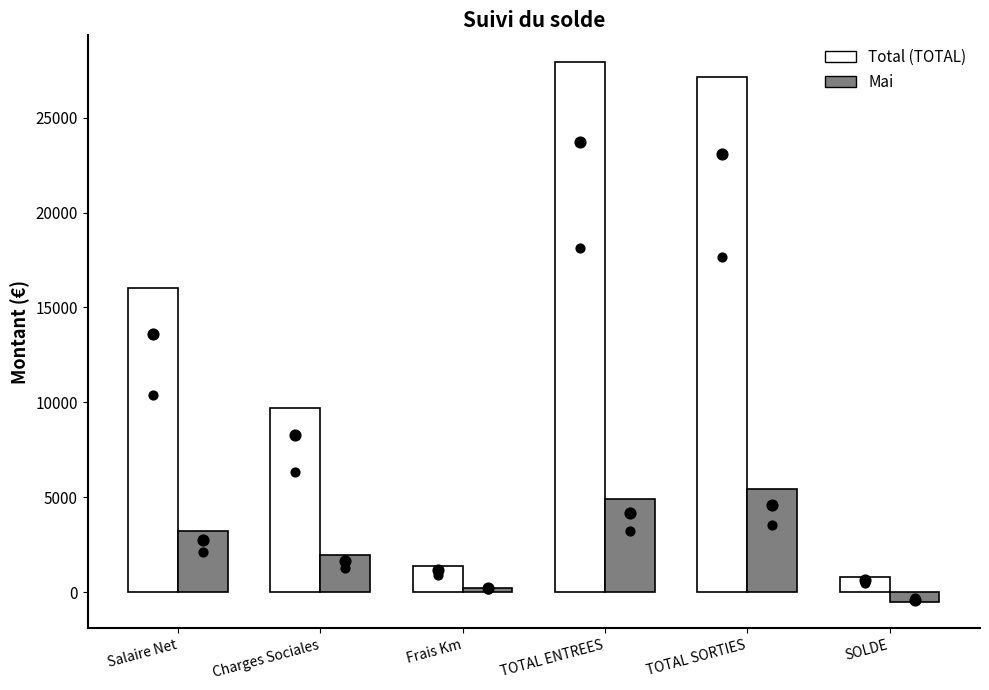

Which series has the widest spread of Y values?

Total (TOTAL)